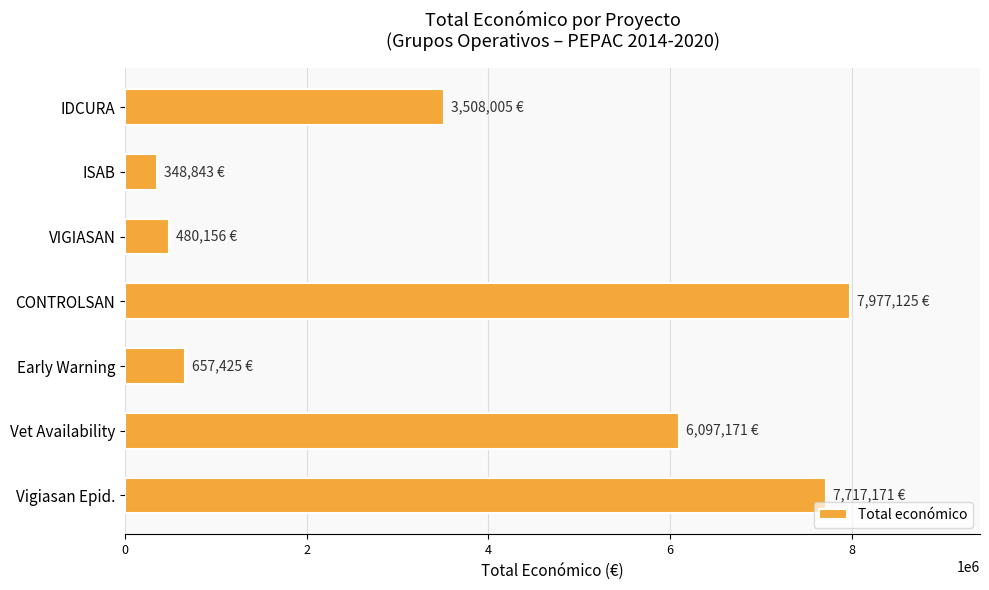

Are the bars grouped side by side (vs. stacked)?

No